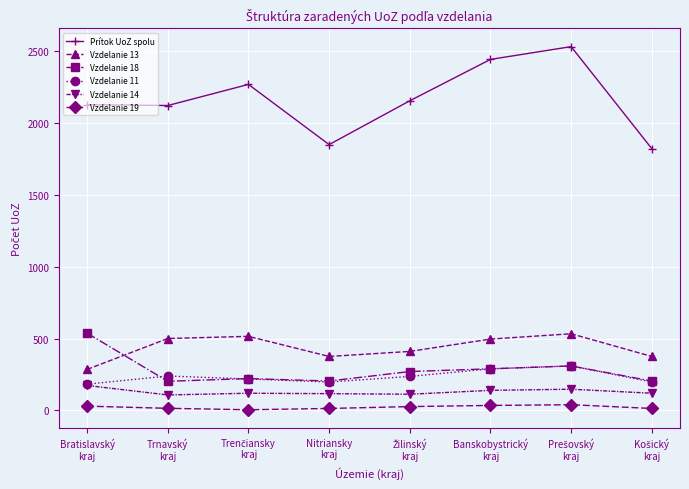

What is the maximum value shown in the chart?

2533